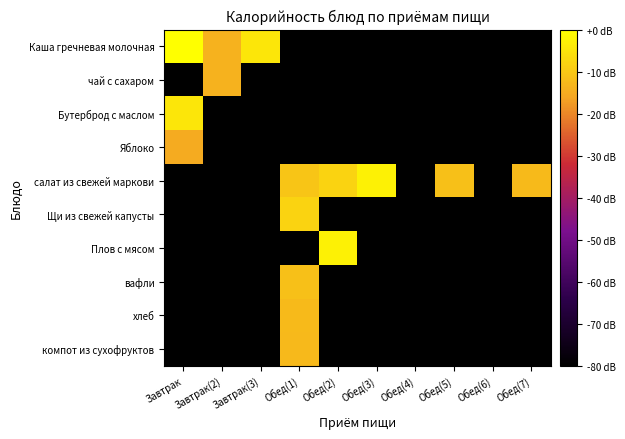

Which series changed the most between Обед(3) and Обед(4)?

салат из свежей маркови